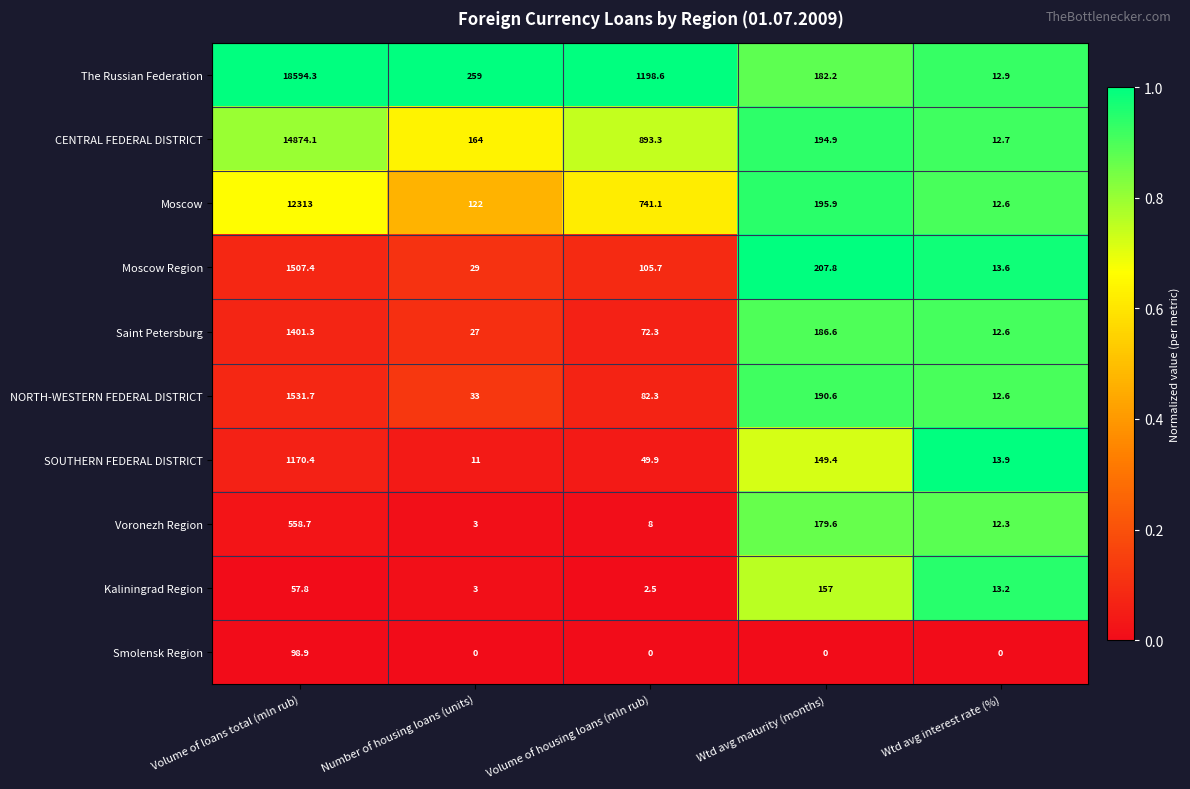

Rank the series at Wtd avg maturity (months) from highest to lowest value.

Moscow Region, Moscow, CENTRAL FEDERAL DISTRICT, NORTH-WESTERN FEDERAL DISTRICT, Saint Petersburg, The Russian Federation, Voronezh Region, Kaliningrad Region, SOUTHERN FEDERAL DISTRICT, Smolensk Region